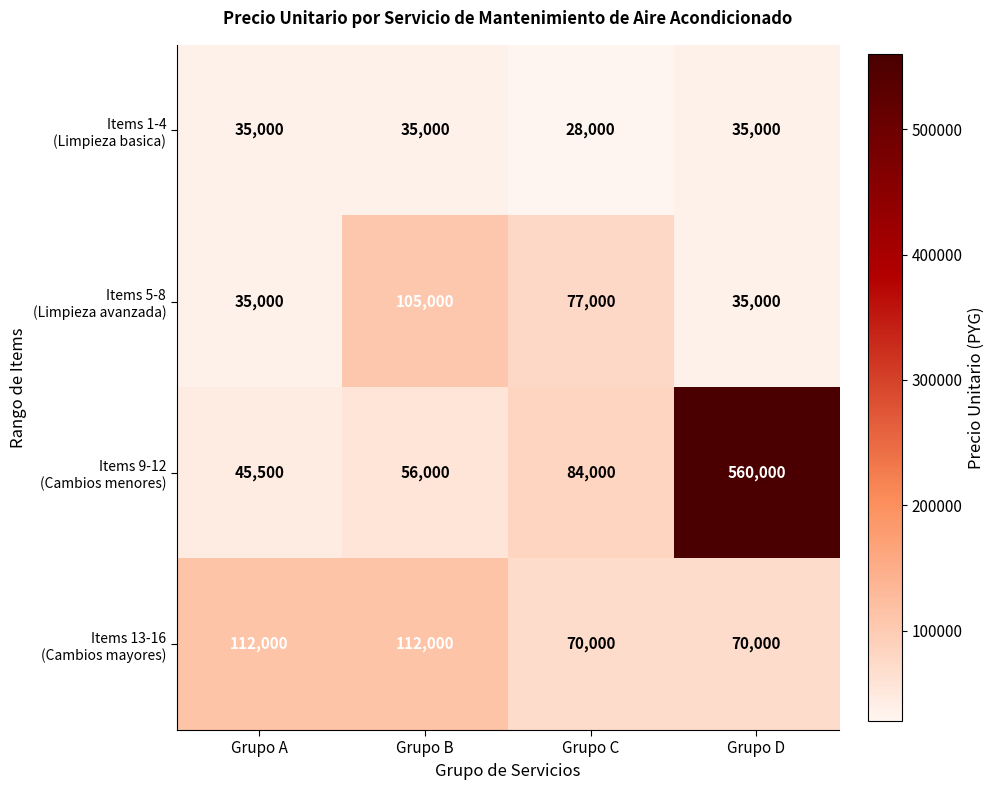

What is the minimum value shown in the chart?

28000